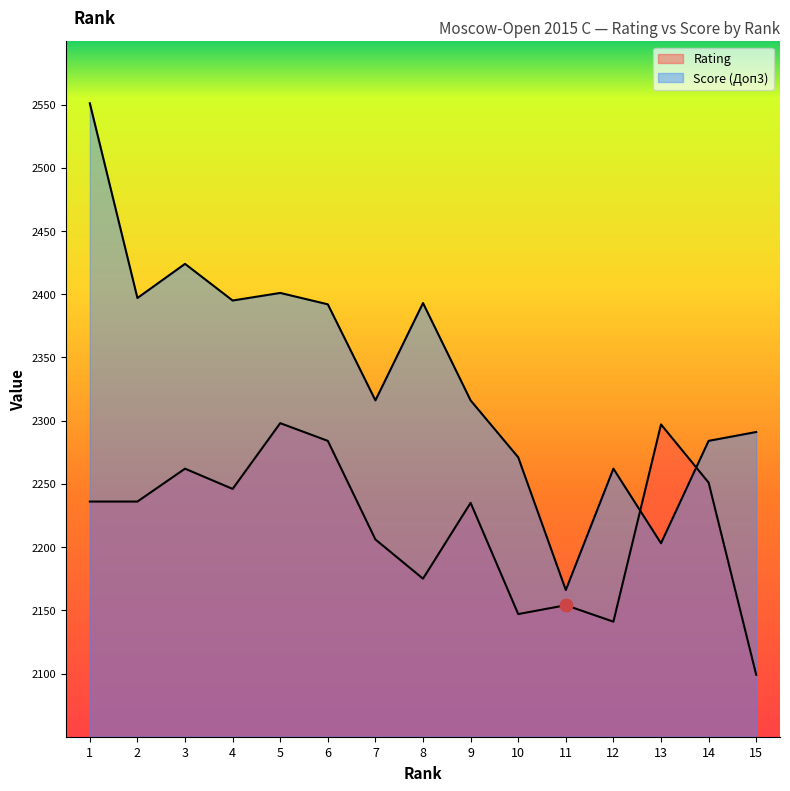

Which series reaches the maximum Y coordinate?

Score (Доп3)